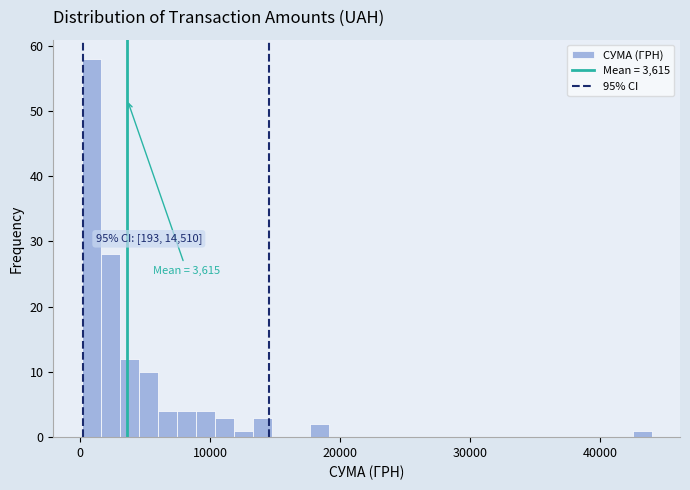

Around what value on the x-axis is the tallest bar? Give the approximate position of its centre, as read against the axis.

1000